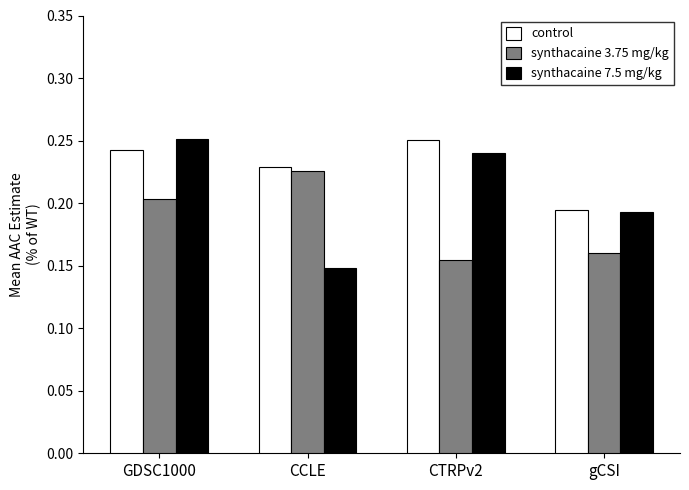

Which series has the widest spread of values?

synthacaine 7.5 mg/kg